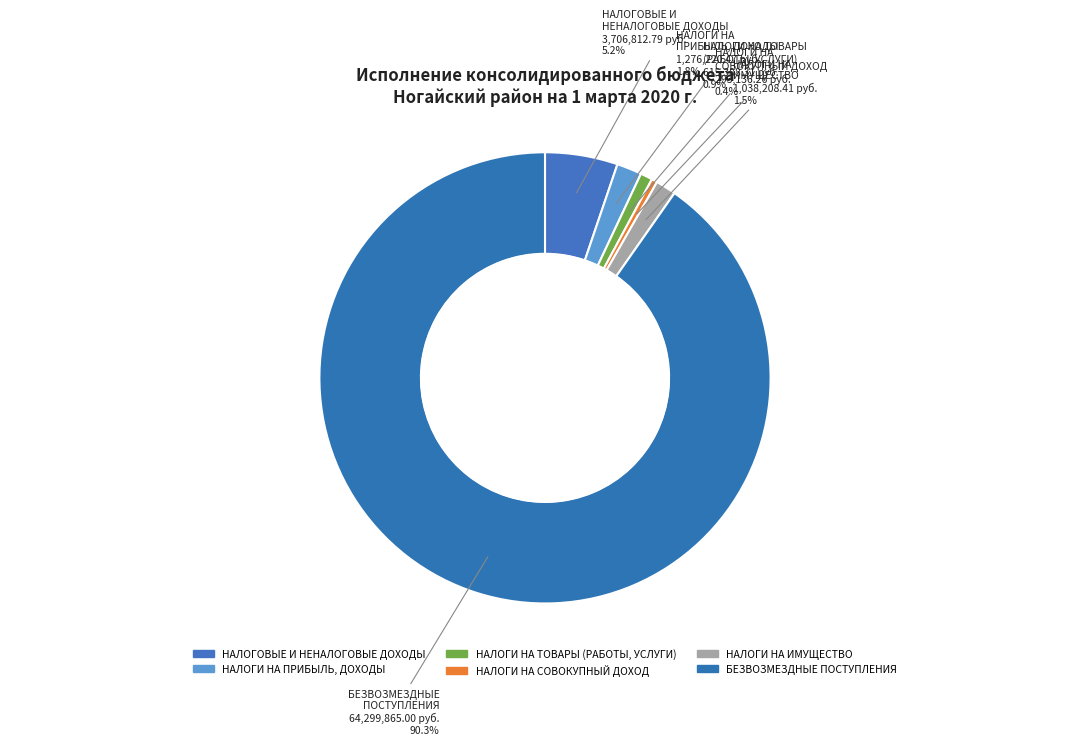

The НАЛОГИ НА ТОВАРЫ (РАБОТЫ, УСЛУГИ) slice represents 1% of the pie. True or false?

True